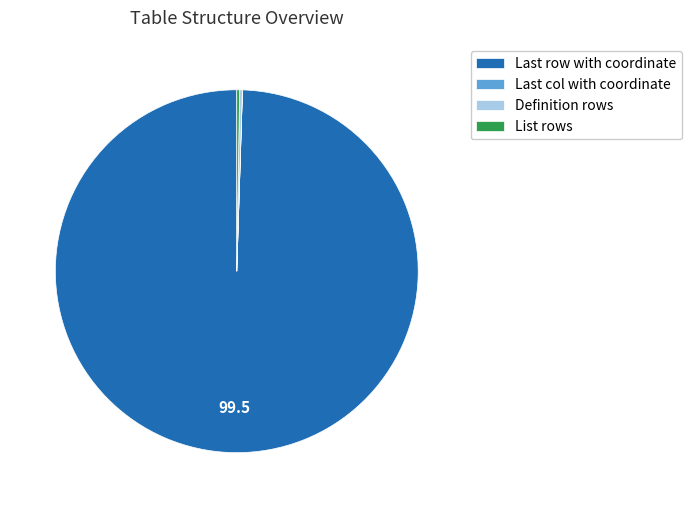

What is the largest slice in the pie chart?

Last row with coordinate